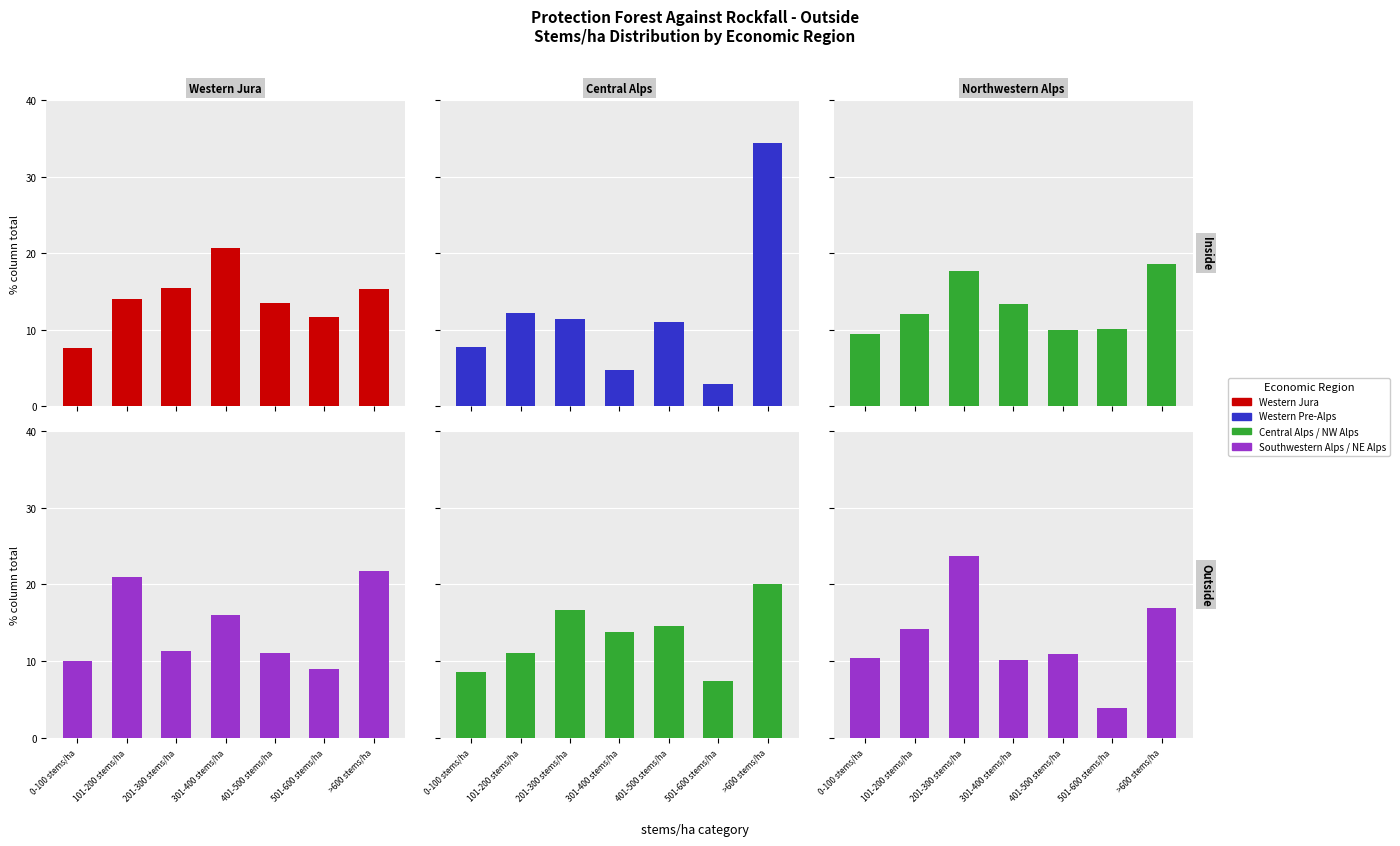

At which label does Central Alps reach its peak?

>600 stems/ha